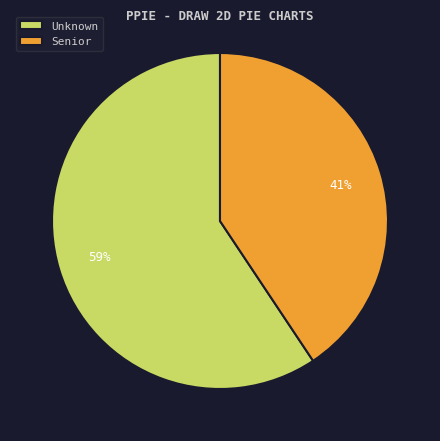

To the nearest percent, what portion does Senior represent?

41%